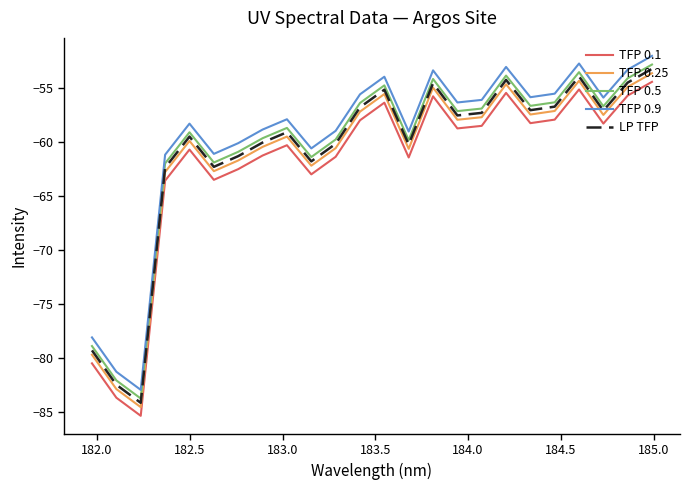

Rank the series by their average value, from lowest to highest.

TFP 0.1, TFP 0.25, LP TFP, TFP 0.5, TFP 0.9